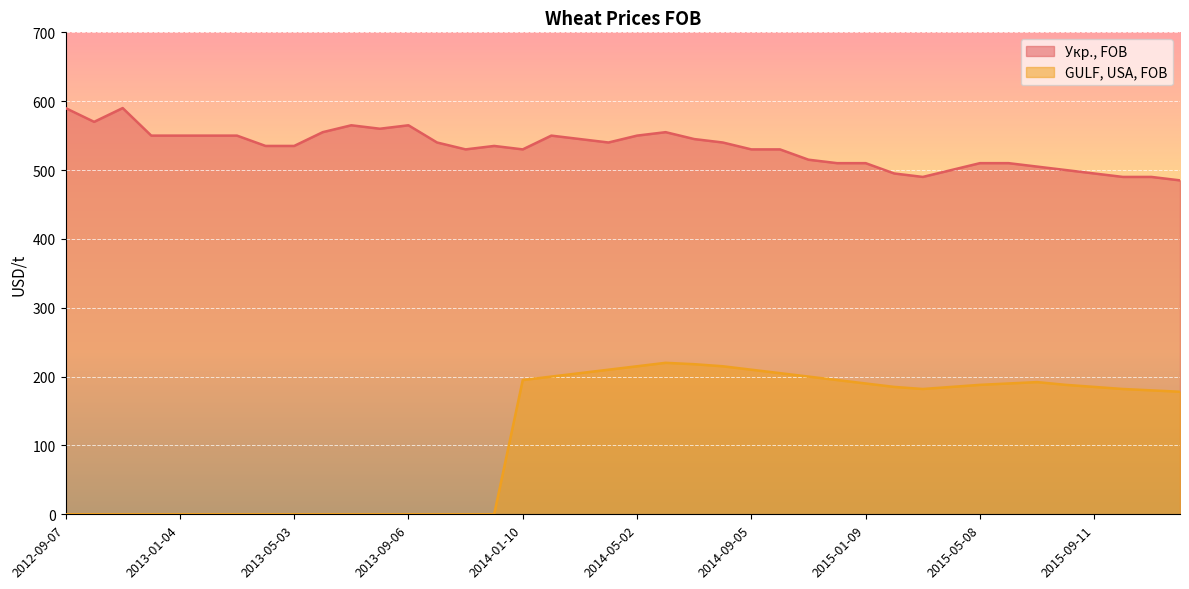

What is the label of the 29th point from the right?

2013-08-02